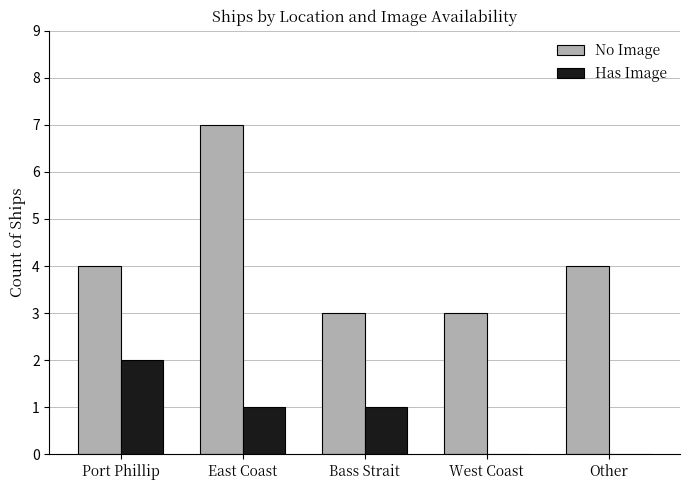

Reading left to right, list all the values displayed in this chart.

No Image: 4	7	3	3	4
Has Image: 2	1	1	0	0